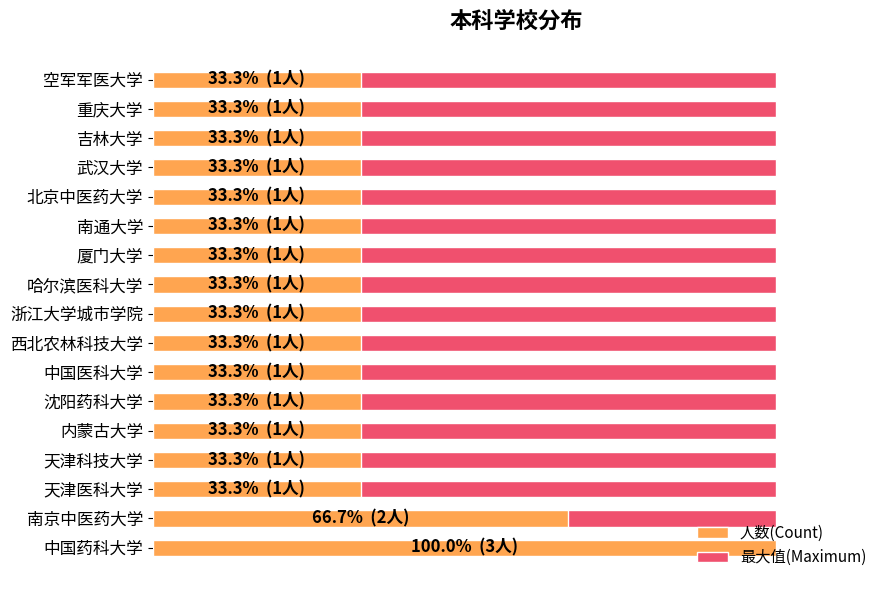

The value of 最大值(Maximum) at 13 is 0.8. True or false?

False